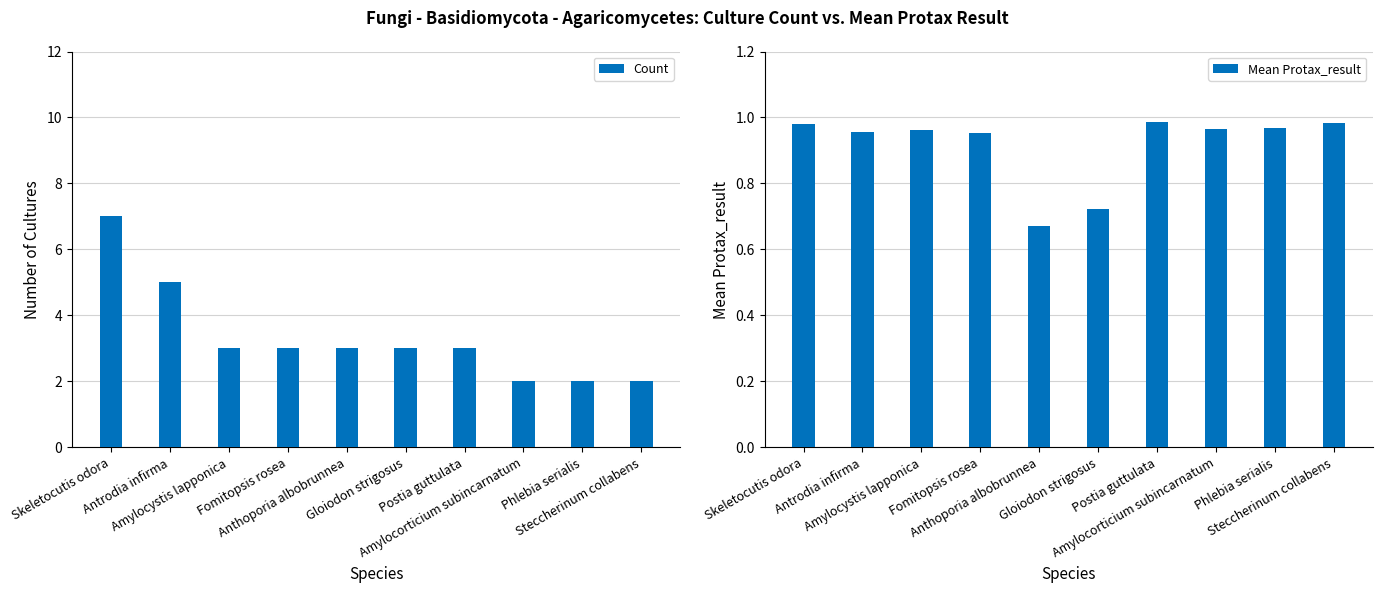

What are all the series names shown in the legend?

Count, Mean Protax_result